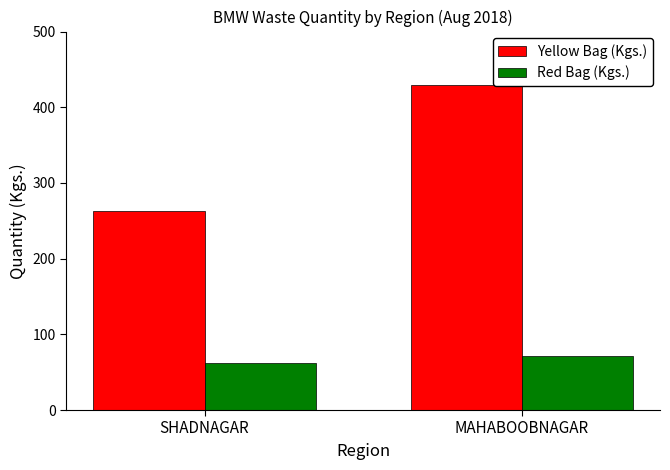

What is the greatest value displayed?

429